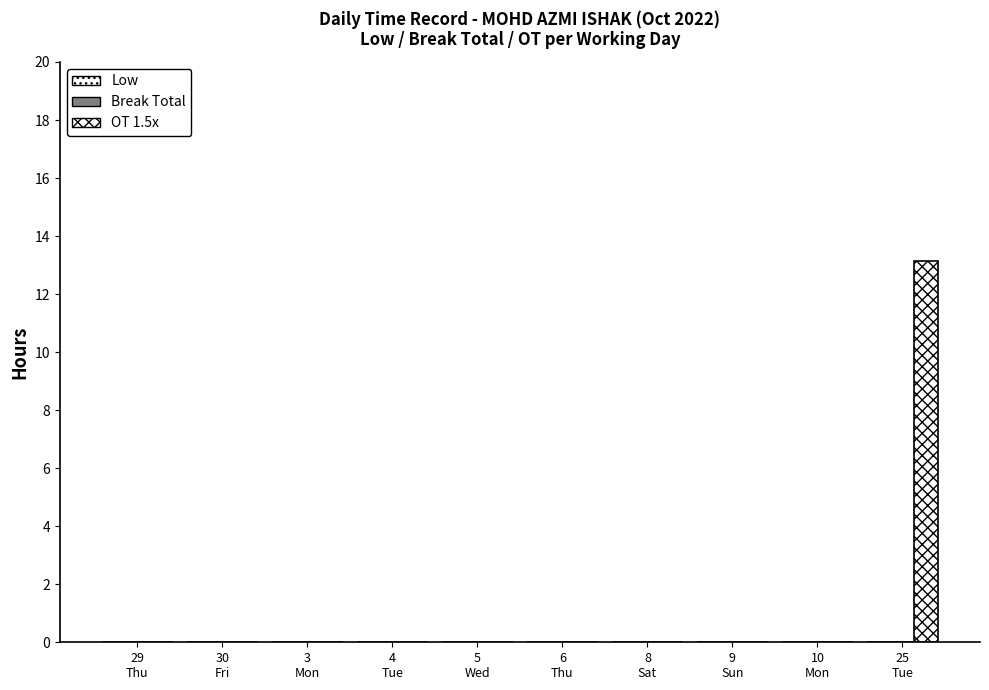

Are the bars horizontal?

No